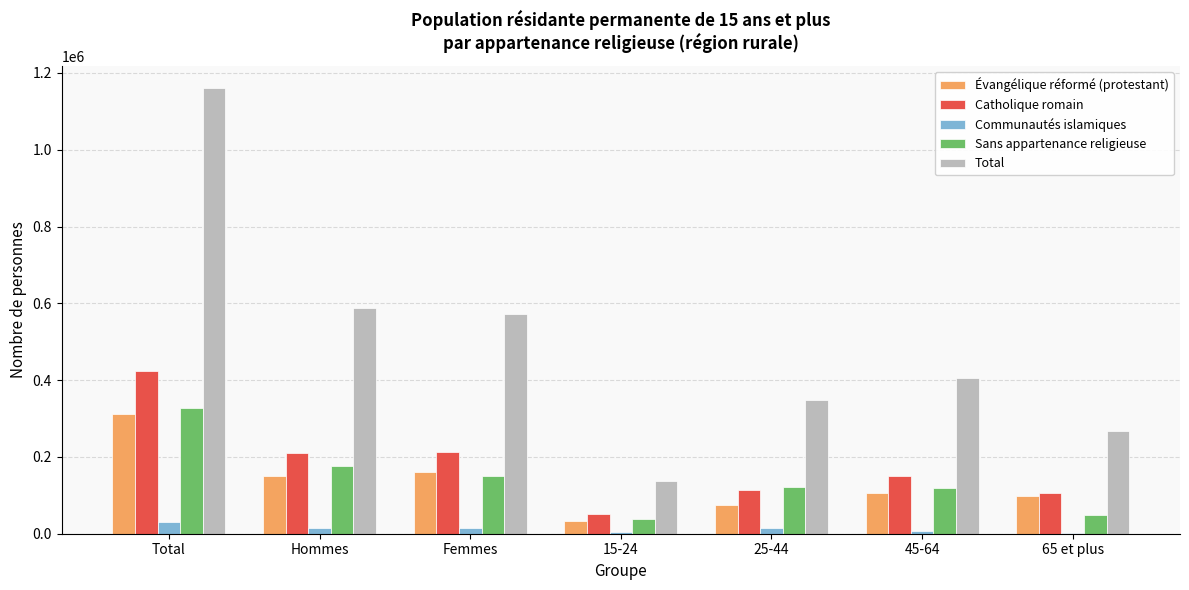

How many categories are shown in the chart?

7